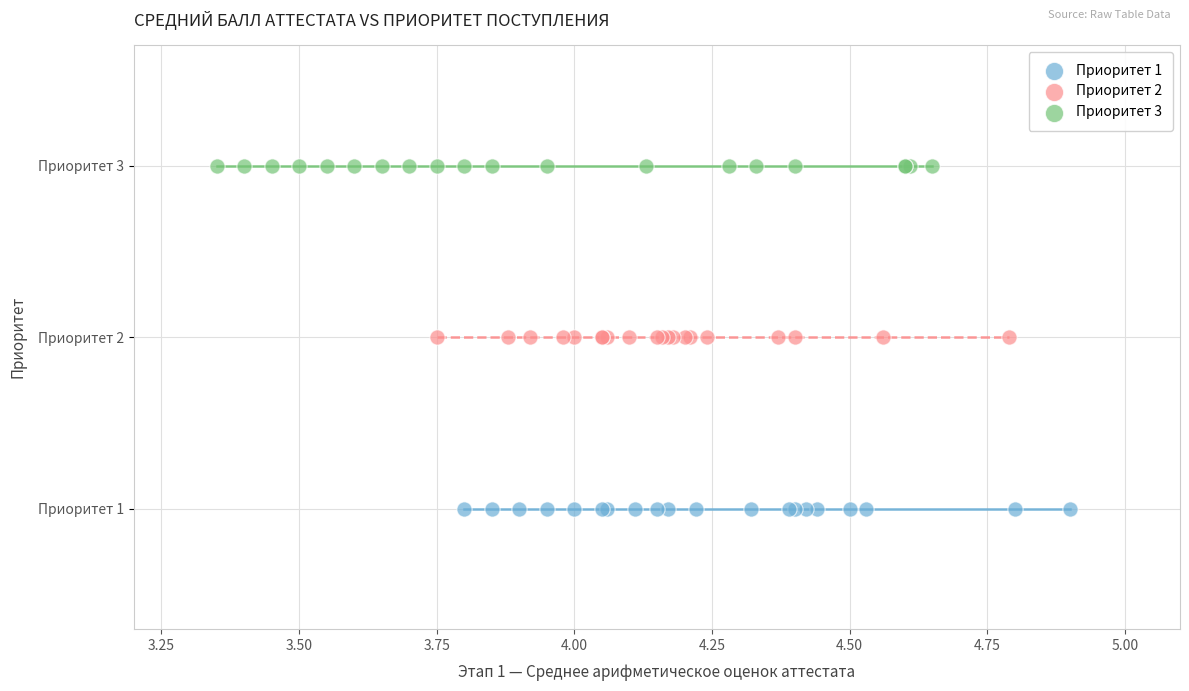

Which series reaches the maximum Y coordinate?

Приоритет 3